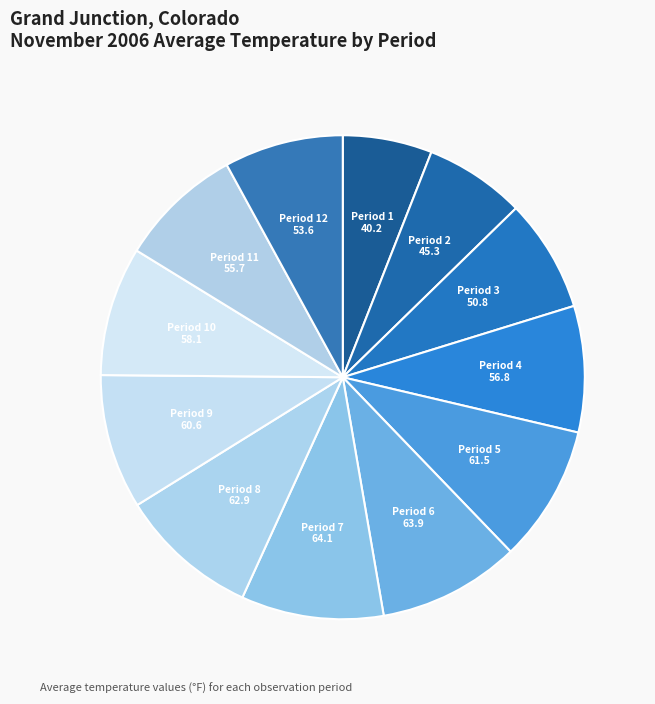

Does any single category account for the majority?

No